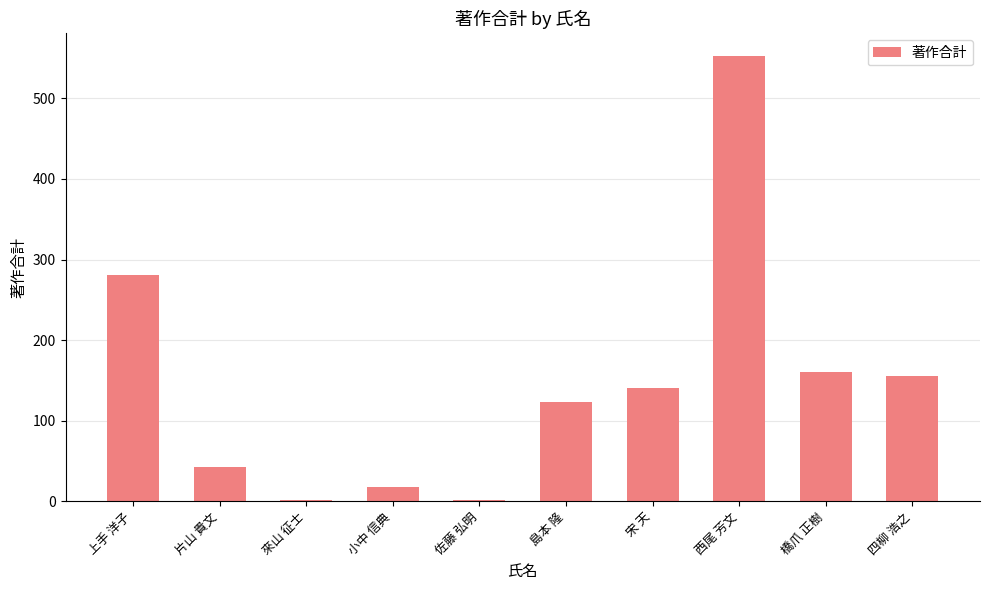

What is the sum of the values at 小中 信典 and 上手 洋子?

299